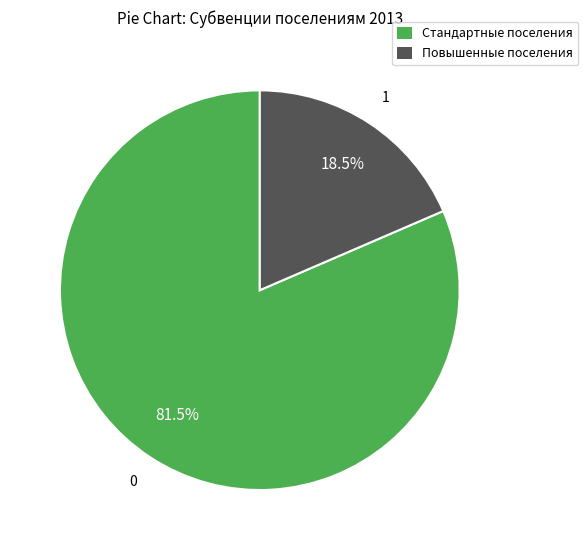

Does any single category account for the majority?

Yes